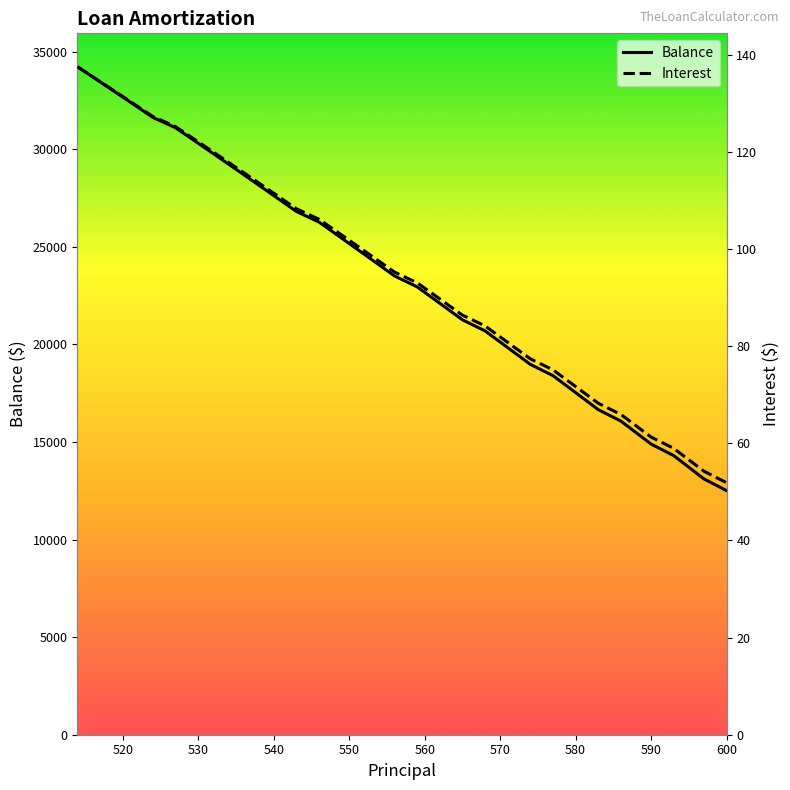

What is the minimum value for Balance?

12510